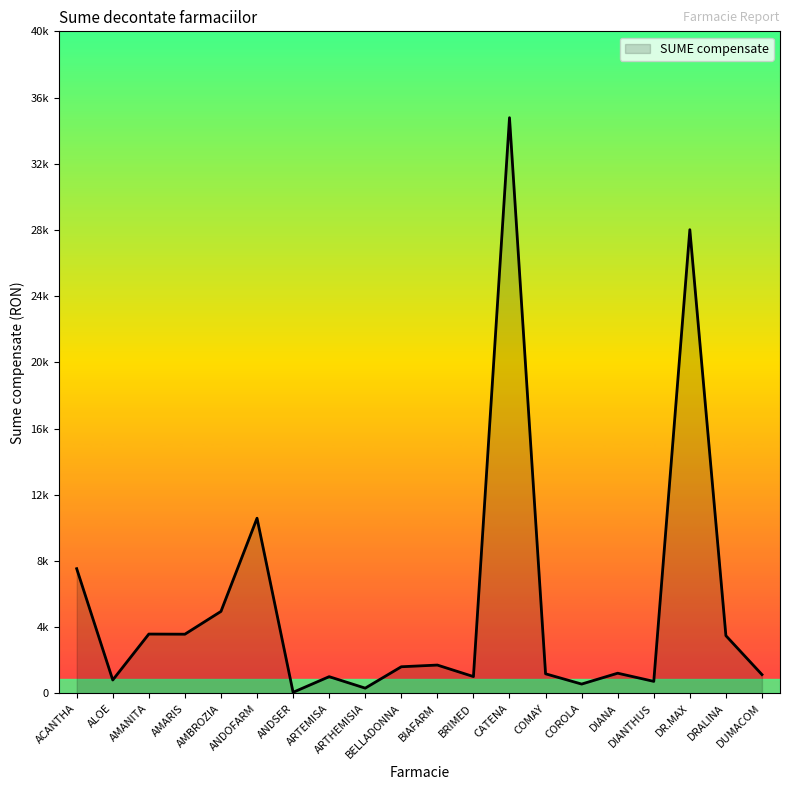

Does the chart have visible grid lines?

No